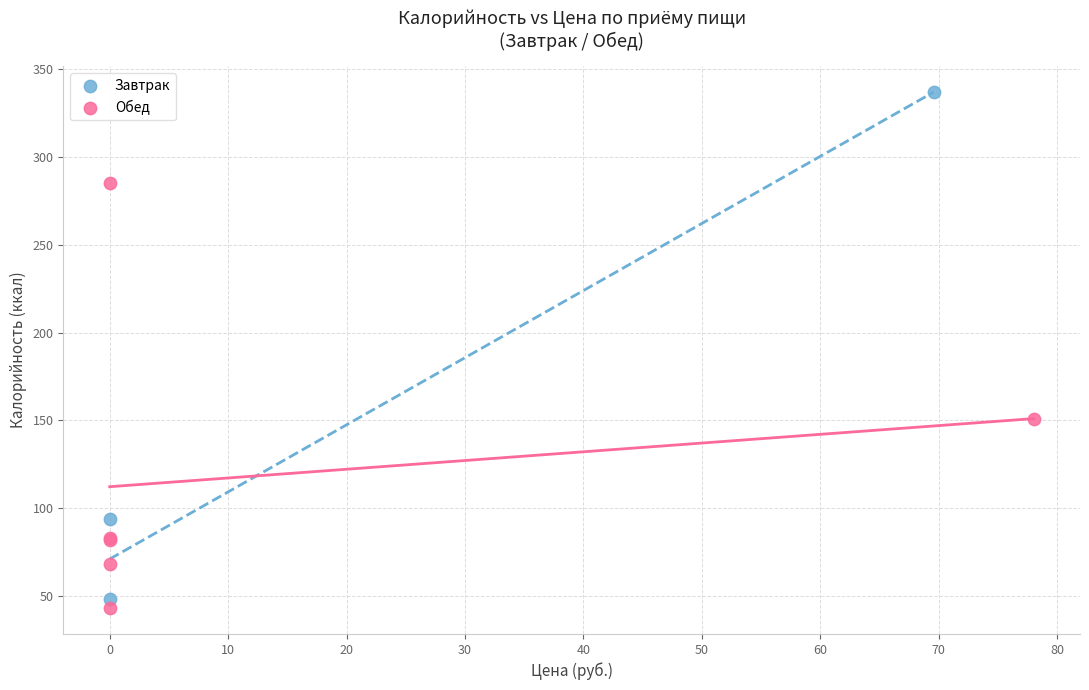

Which series has the largest Y range (max minus min)?

Завтрак